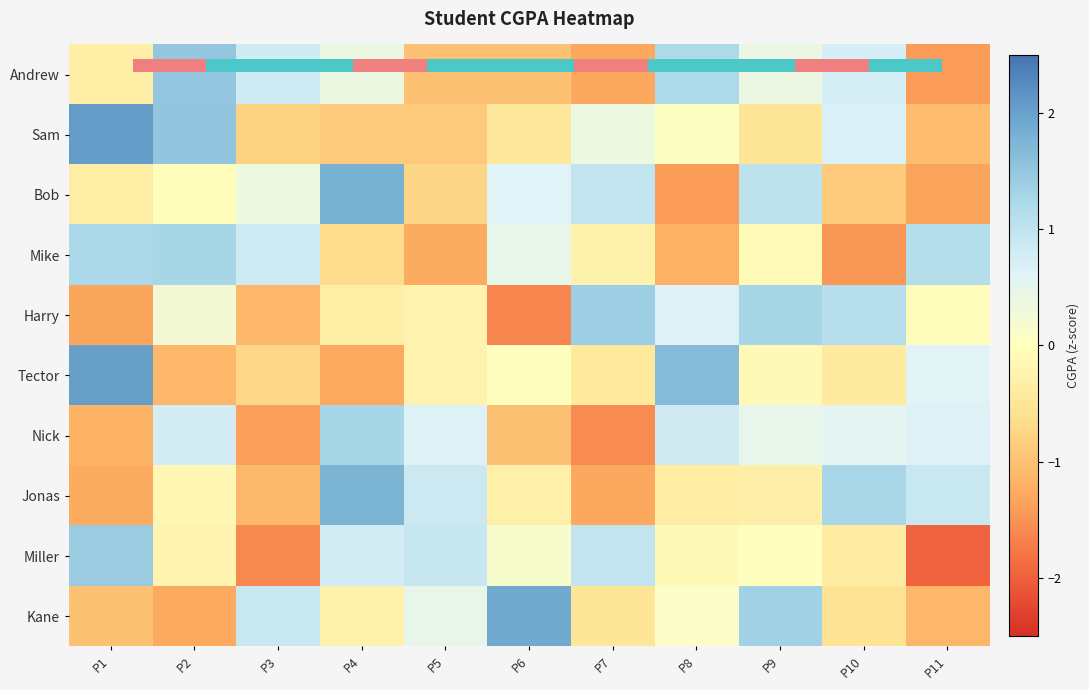

What is the maximum value for Miller?

1.4